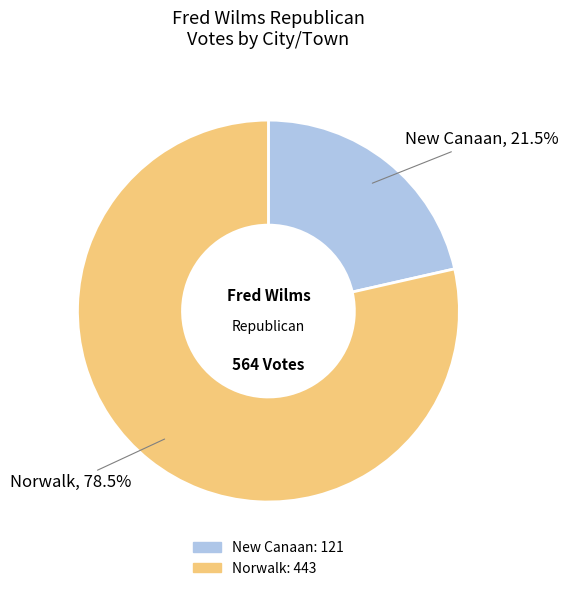

How many slices are in this pie chart?

2